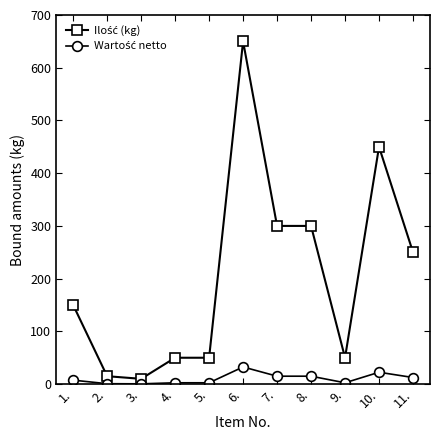

What is the total value across all series at 4.?

52.5